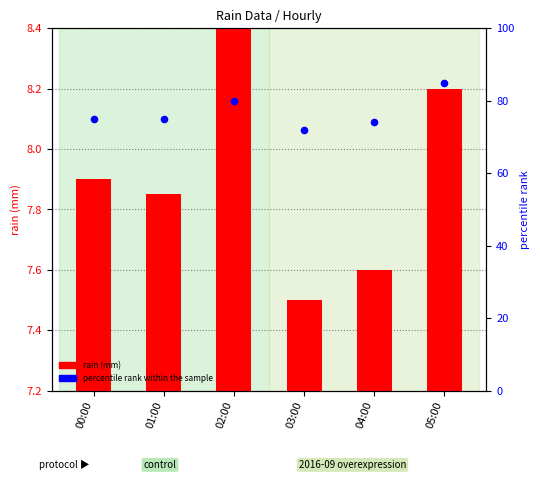

At which category is the sum across all series the highest?

05:00